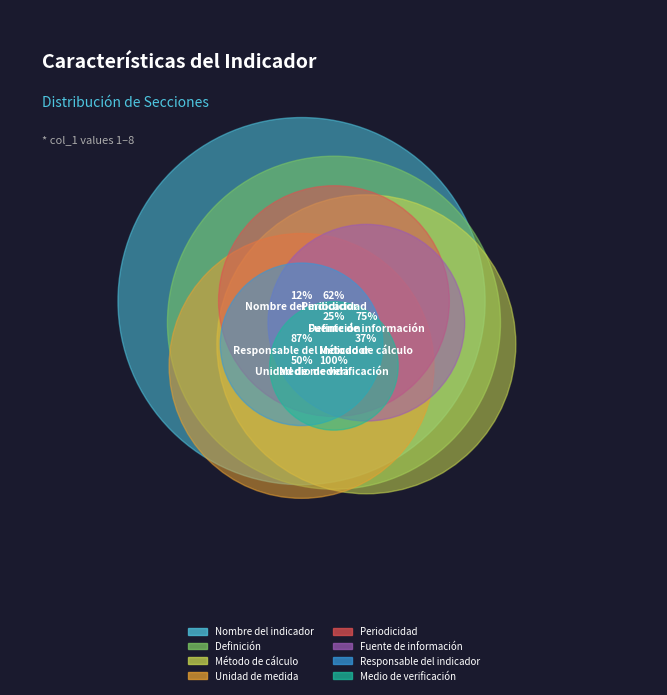

What percentage do Periodicidad and Medio de verificación together represent?

36.1%